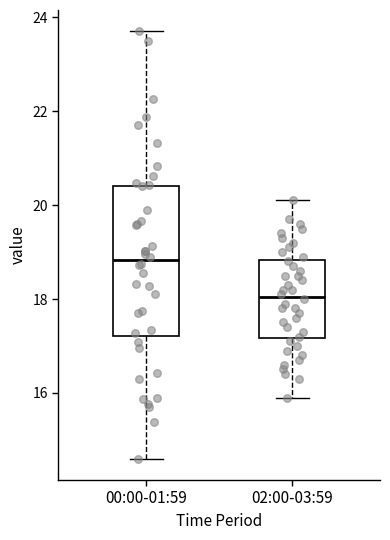

Reading left to right, transcribe this box plot: for each box, give where its median line is, the range the box spans, and where its two whiskers end, as read against the y-axis. The values are not printed on the chart, so give them approximately, as read against the axis.

00:00-01:59: median 18.8, box 17.2 to 20.4, whiskers 14.6 to 23.8
02:00-03:59: median 18.0, box 17.2 to 18.8, whiskers 16.0 to 20.2